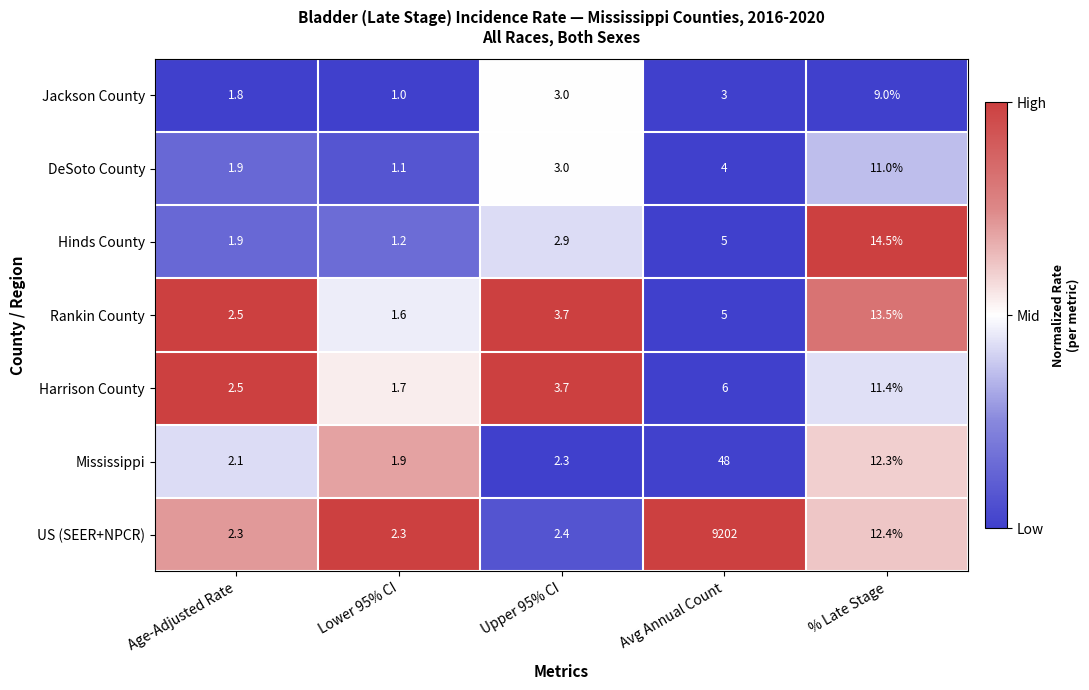

Where is Rankin County nearest to the value 7?

Avg Annual Count